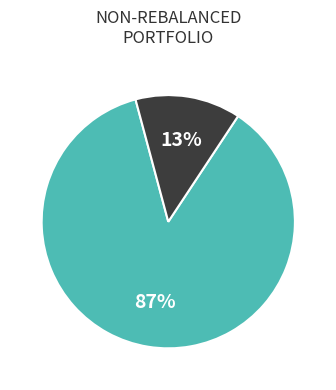

To the nearest percent, what is the average slice percentage?

50%